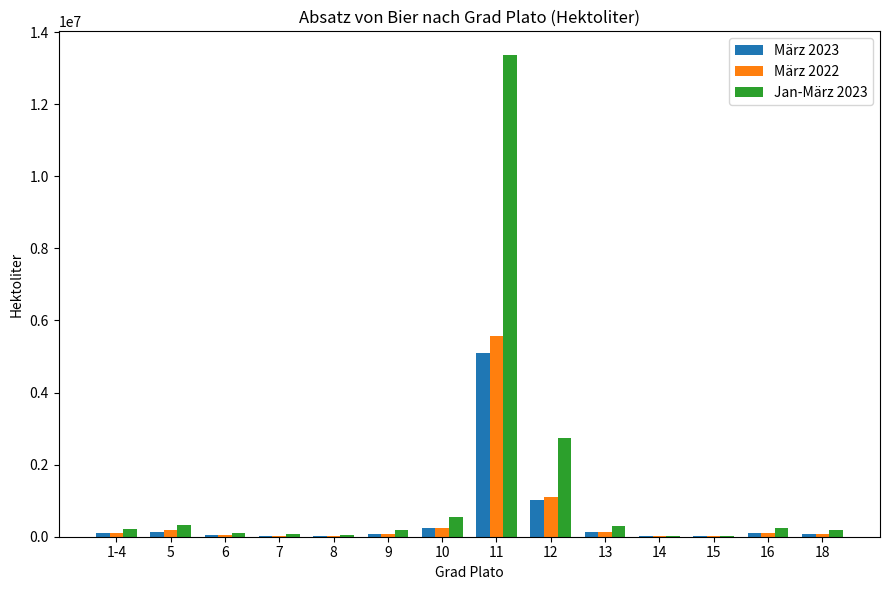

At which category is the sum across all series the highest?

11